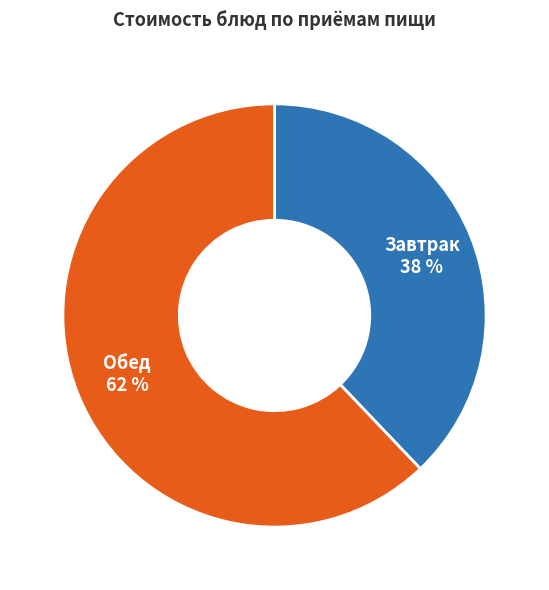

Which slice is the smallest?

Завтрак